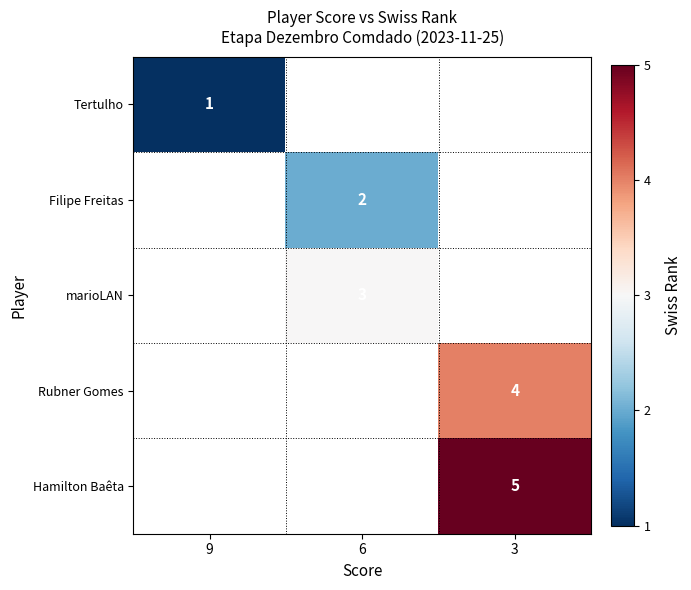

Which label corresponds to the smallest value in the chart?

9